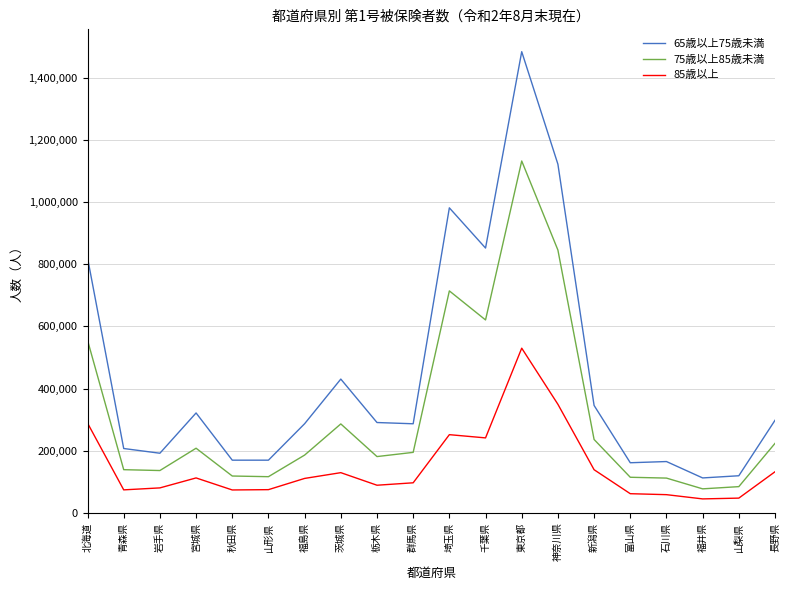

What position from the right is 宮城県?

17